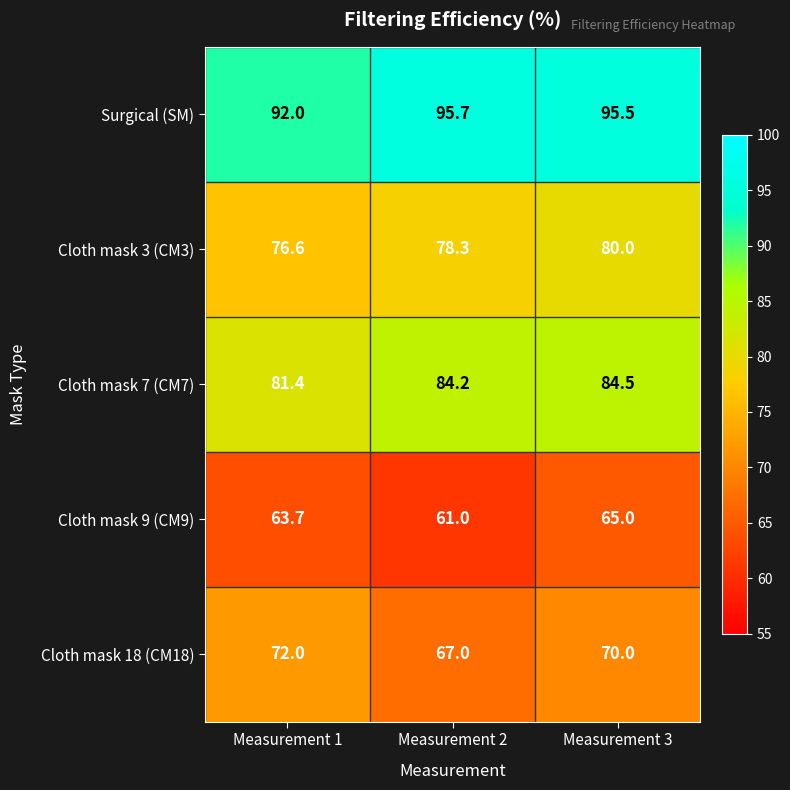

At which label is Cloth mask 9 (CM9) closest to 63?

Measurement 1